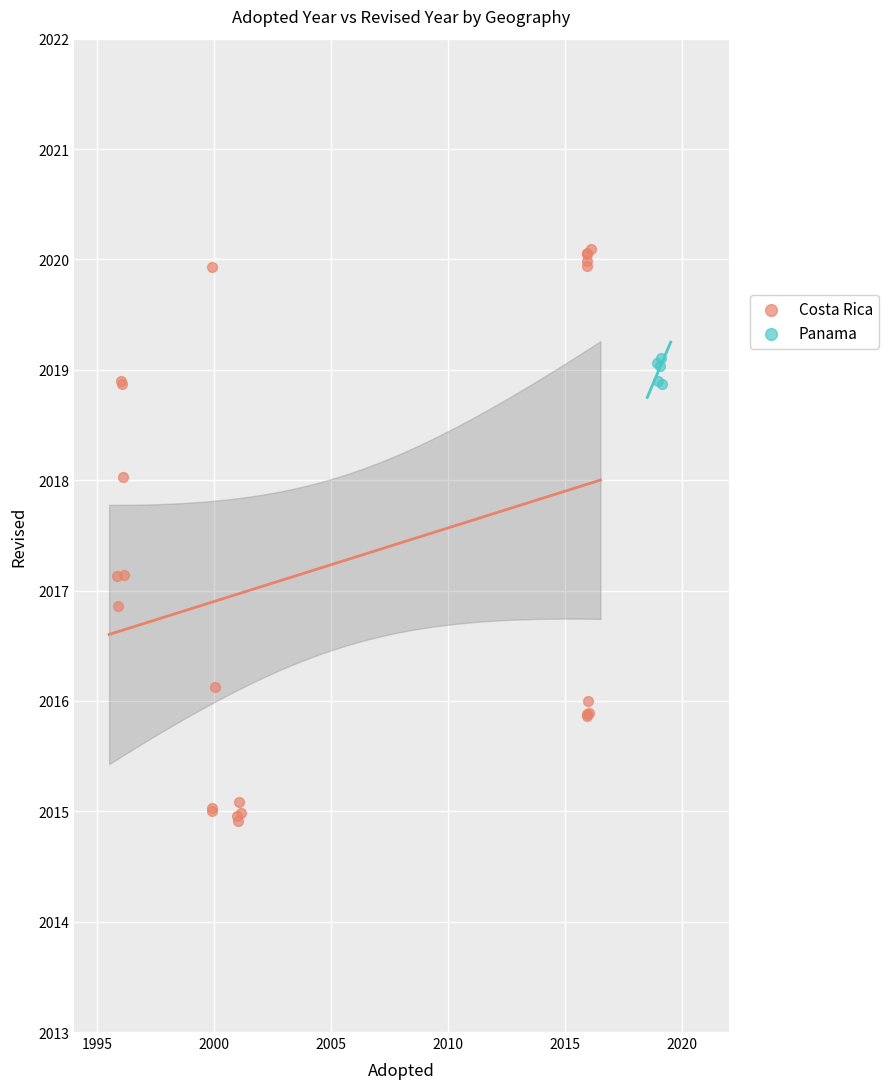

Which series reaches the minimum Y coordinate?

Costa Rica